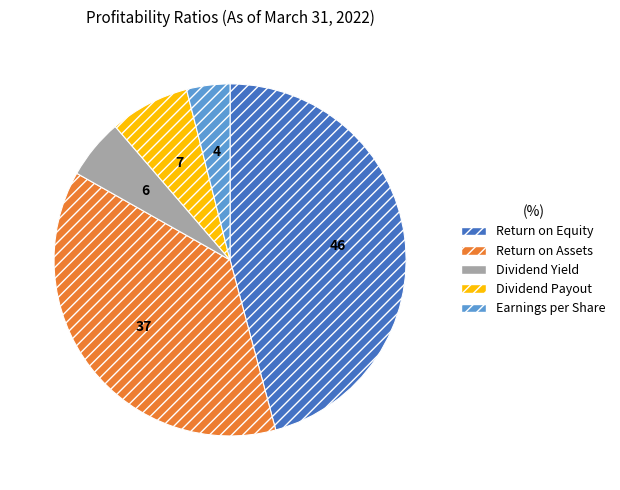

Which slice is the smallest?

Earnings per Share